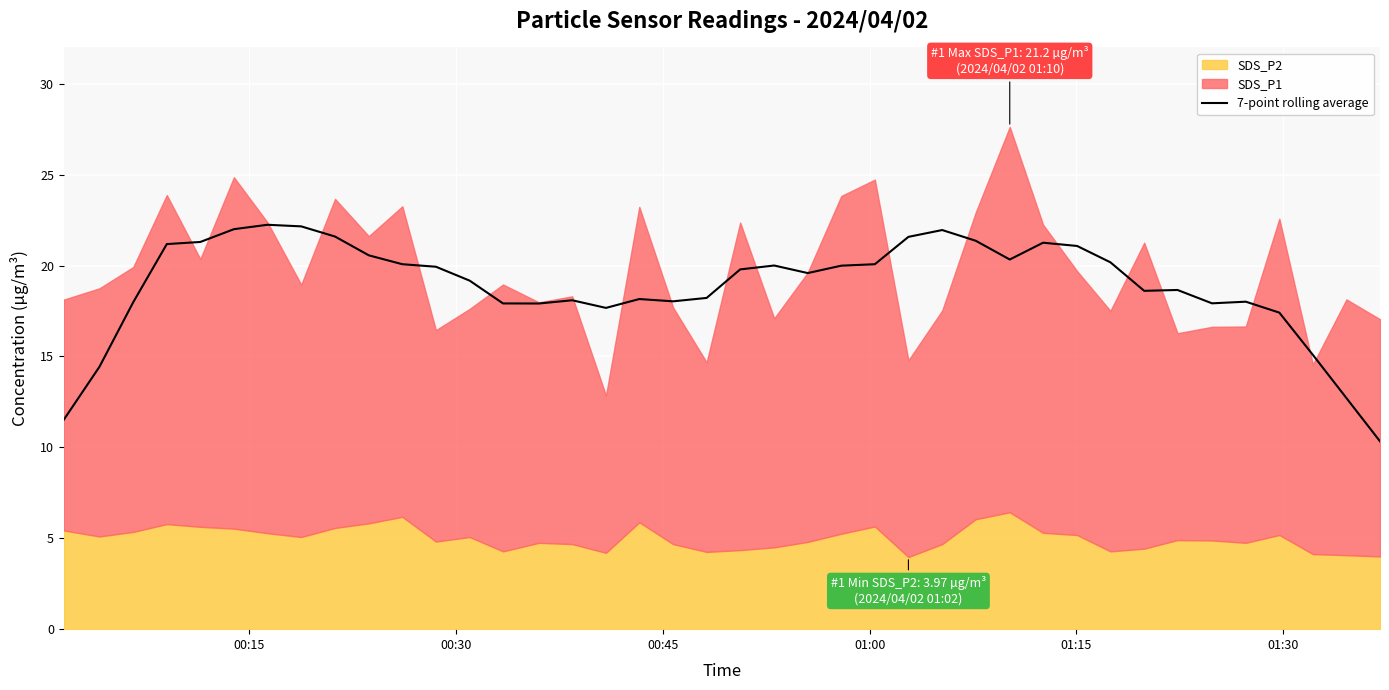

What is the difference between the maximum and minimum values?

11.9